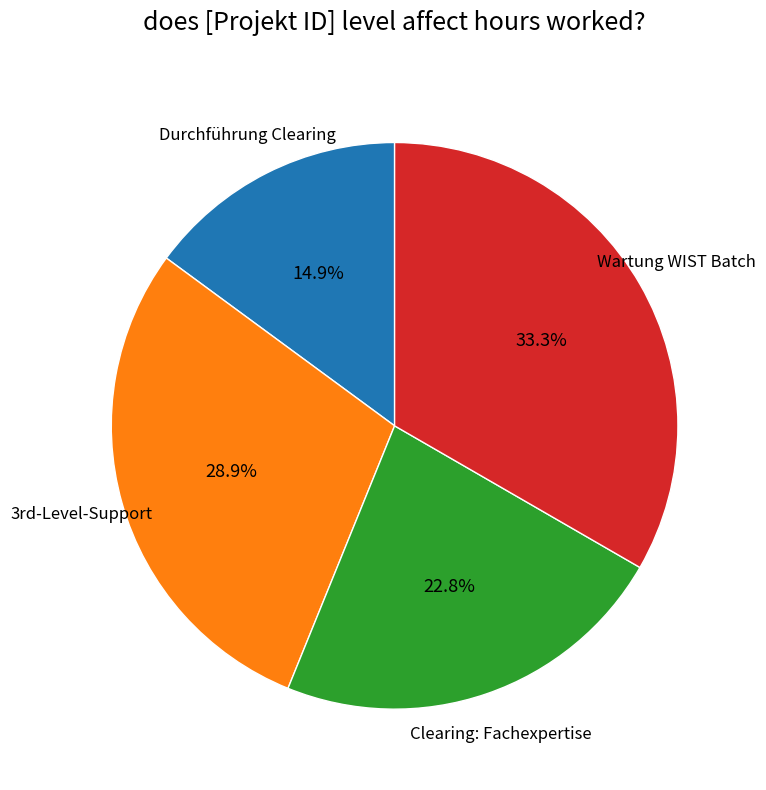

To the nearest percent, what is the average slice percentage?

25%